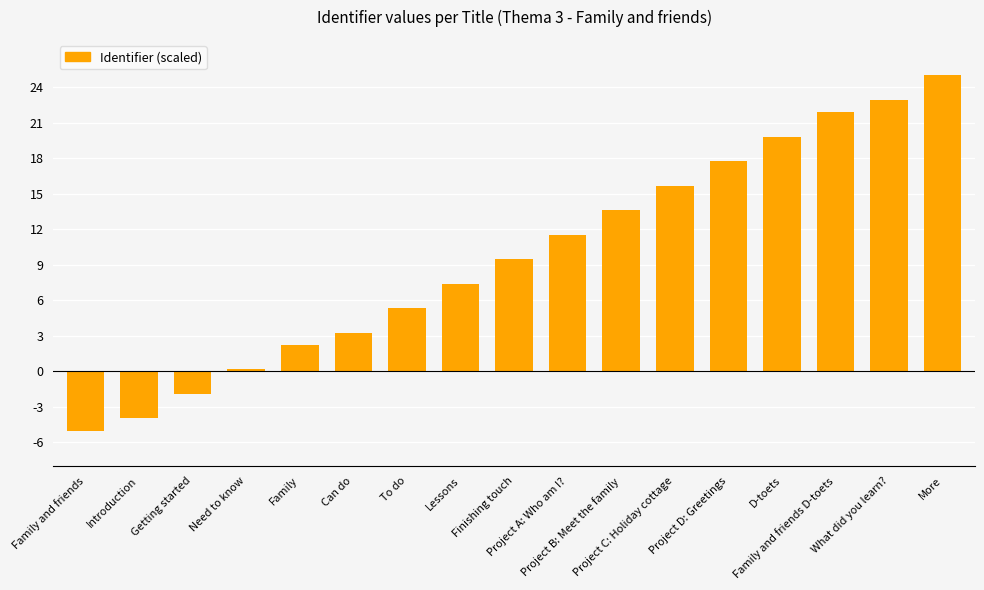

How many bars are there in total?

17